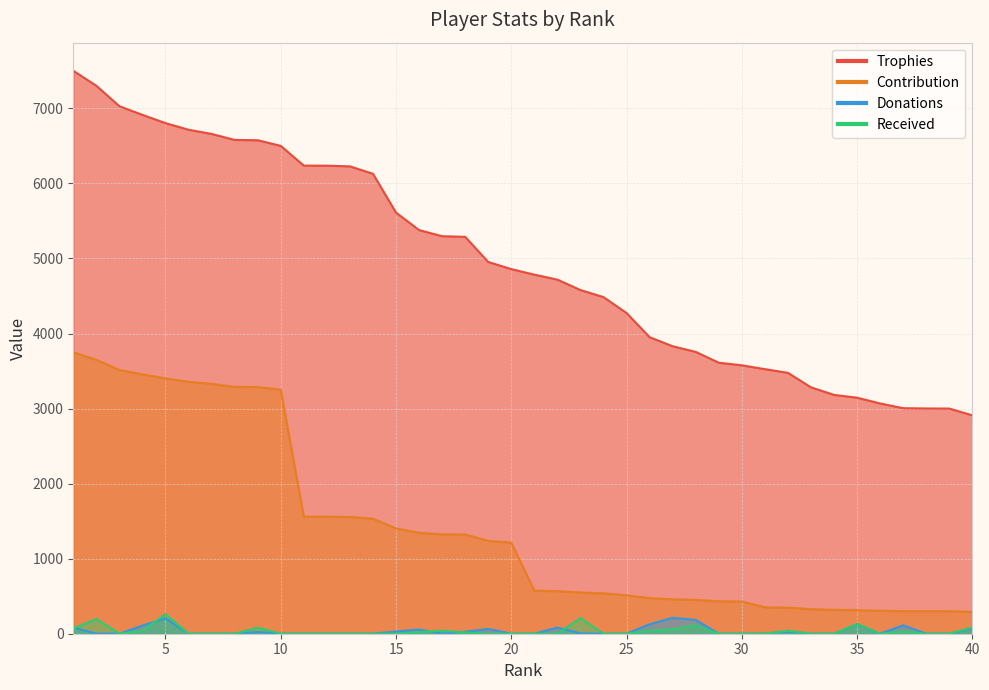

How many positive values does the Donations series have?

17